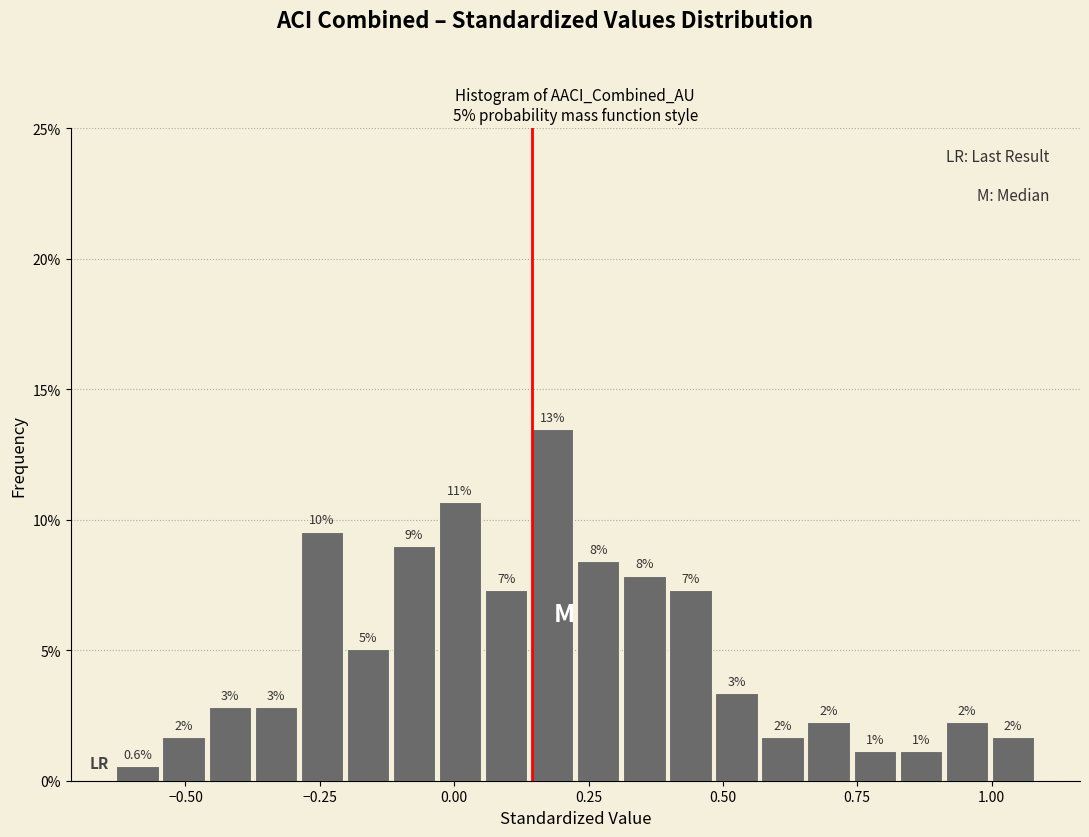

Read against the x-axis, roughly where is the centre of the tallest bar?

0.20